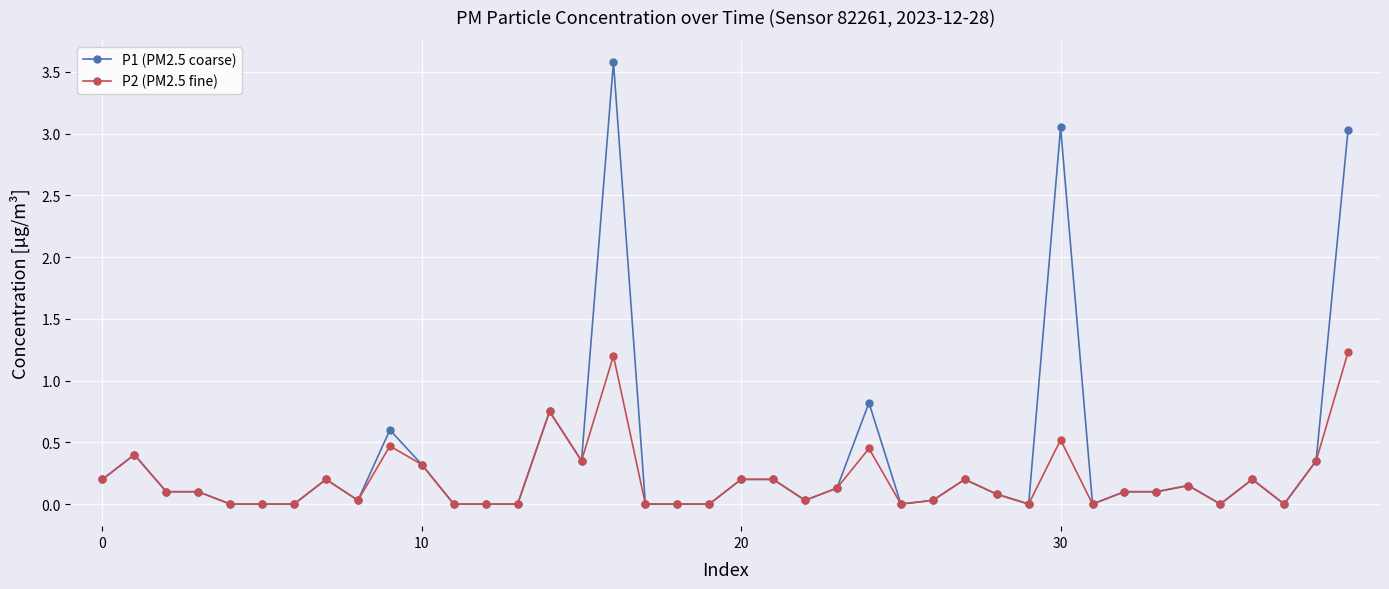

Which series has the widest spread of values?

P1 (PM2.5 coarse)